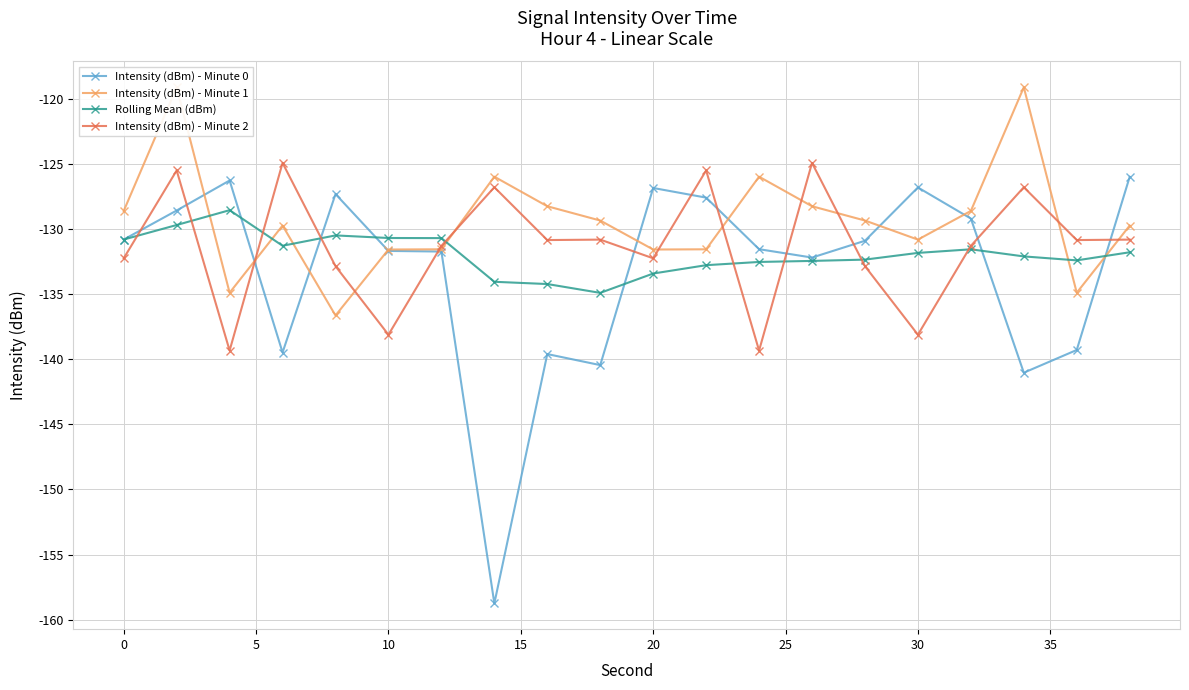

Which series has the largest total across all categories?

Intensity (dBm) - Minute 1